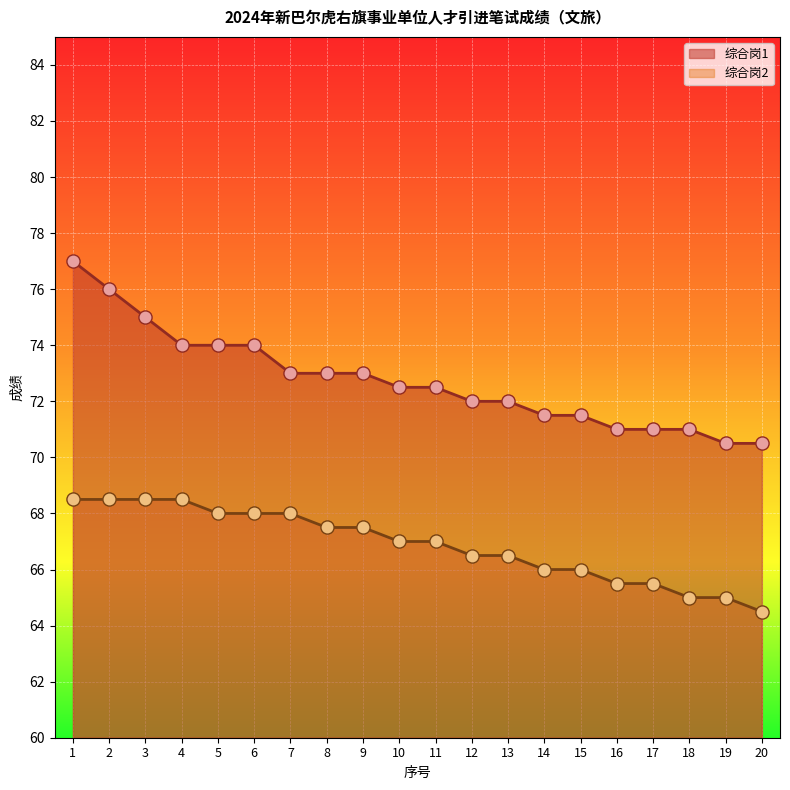

Which series contains the lowest Y value?

综合岗2